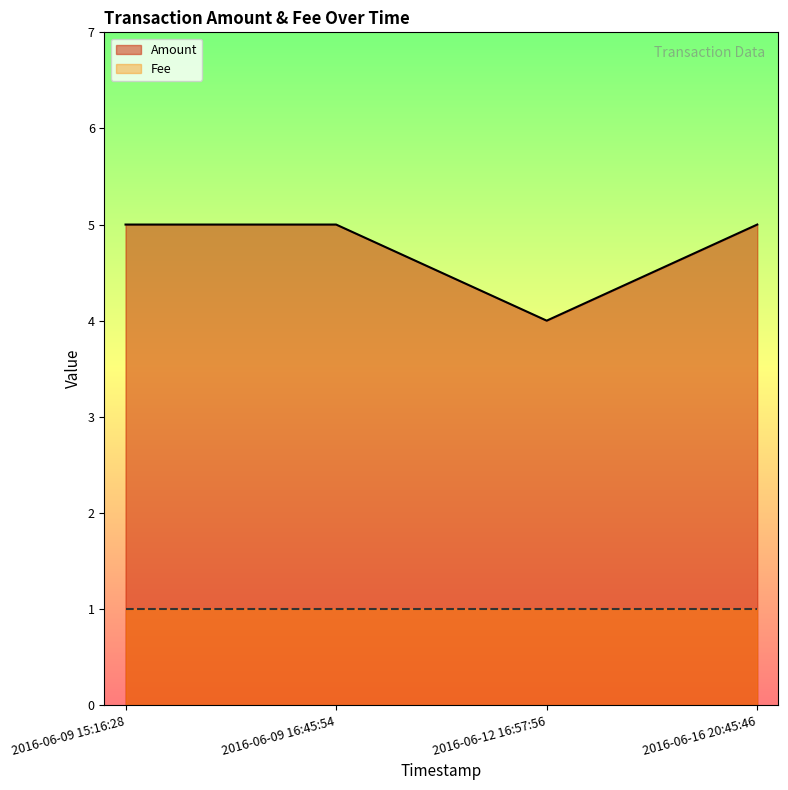

What is the sum of all values?

19